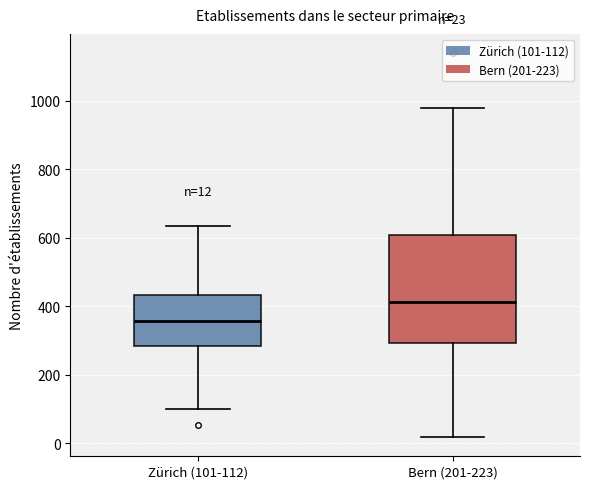

Which box is the tallest, from its lower edge to its upper edge?

Bern (201-223)